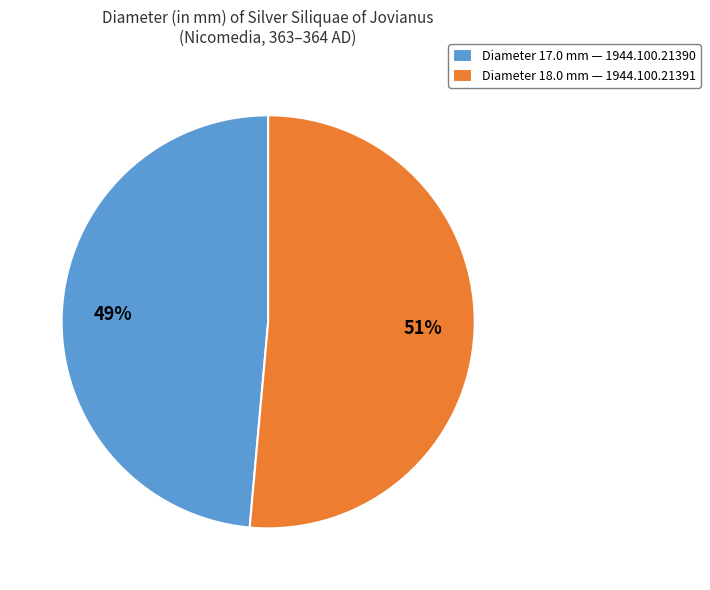

Do Diameter 17.0 mm — 1944.100.21390 and Diameter 18.0 mm — 1944.100.21391 together represent more than half of the pie?

Yes